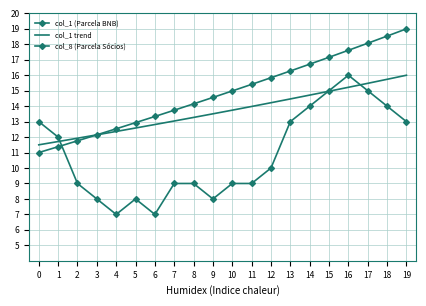

What is the sum of the col_8 (Parcela Sócios) values at 19 and 14?

27.0